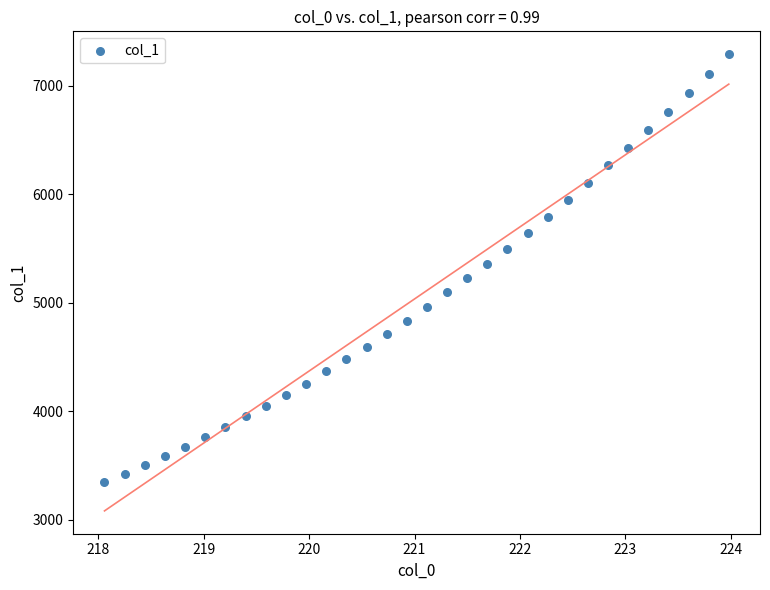

What is the range of X values (max minus min)?

5.9